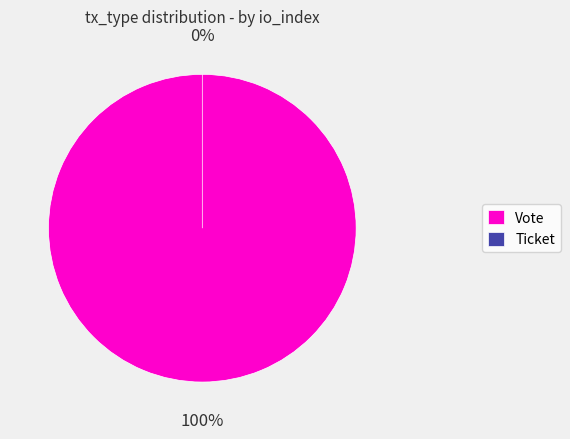

To the nearest percent, what portion does Vote (io_index=1) represent?

100%